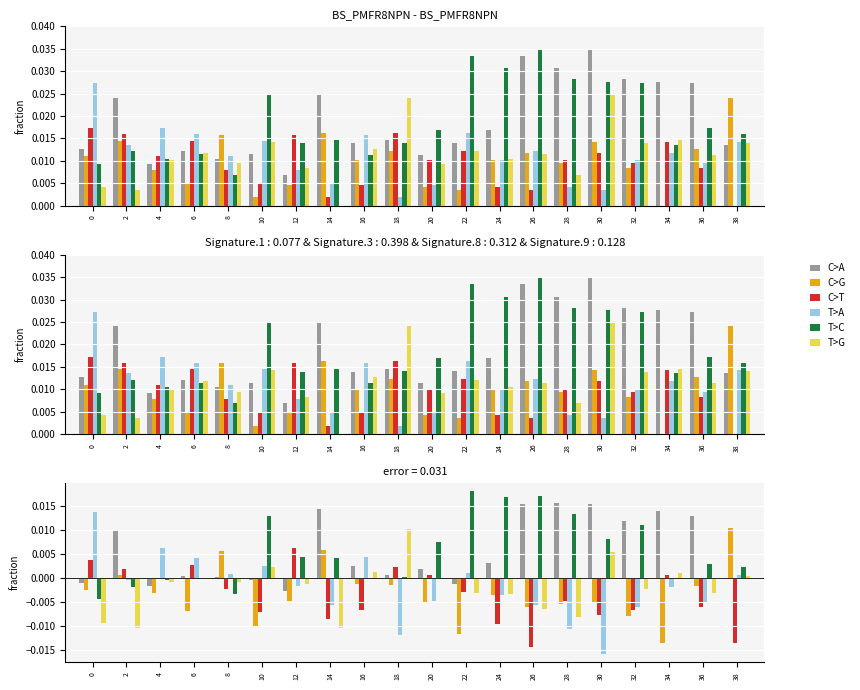

How many values in C>G are above zero?

4